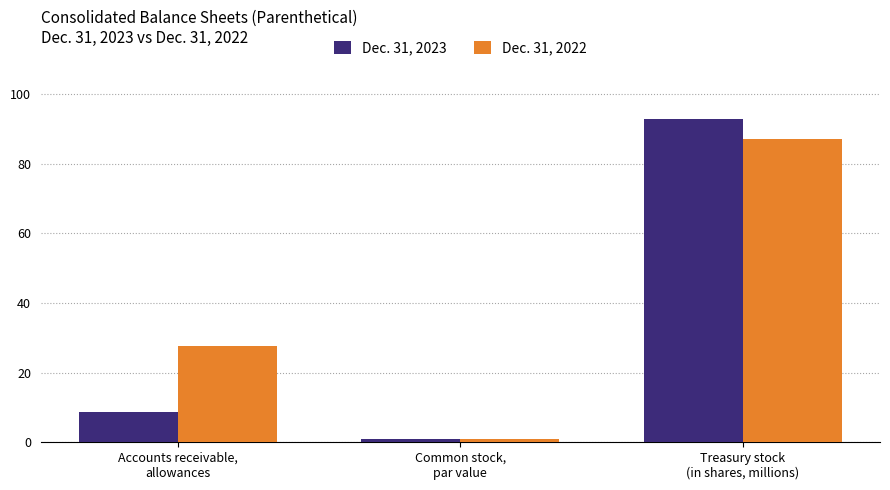

At which label does Dec. 31, 2023 reach its minimum?

Common stock,
par value